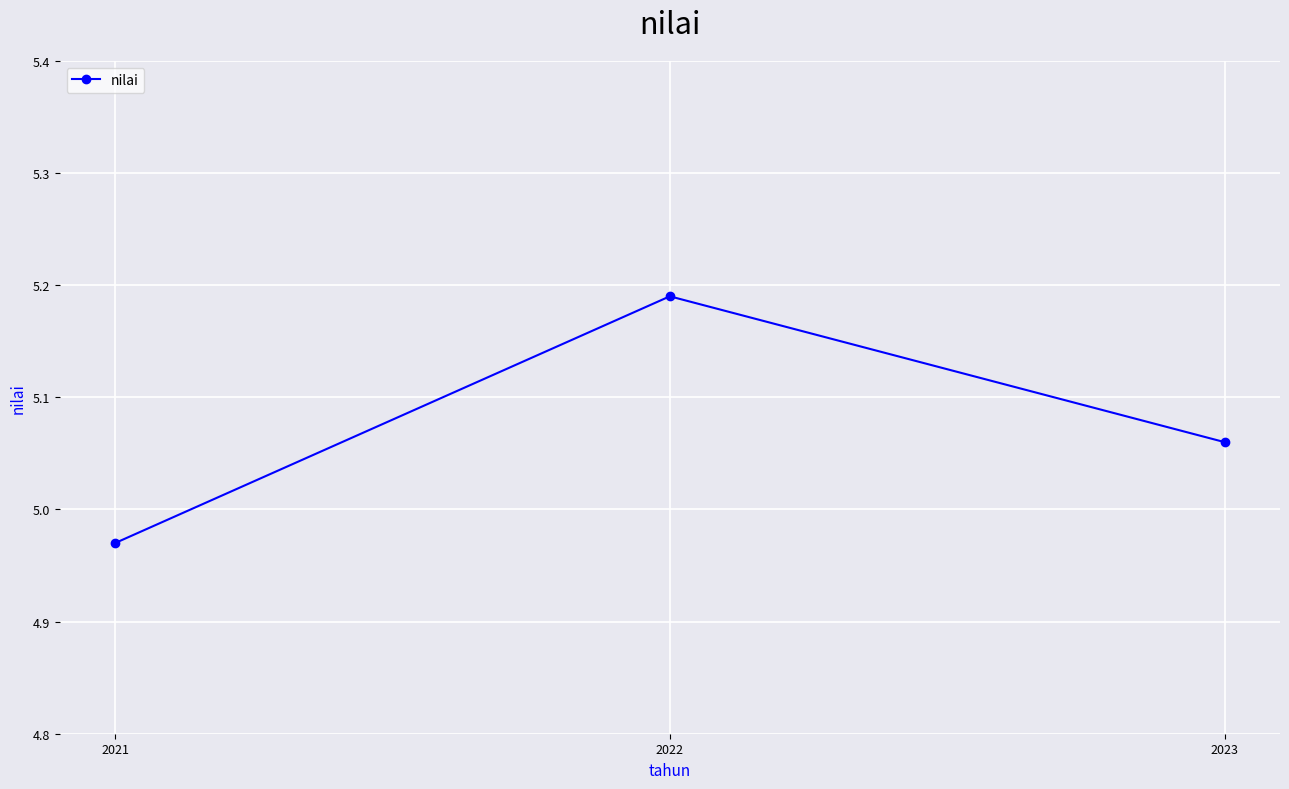

How many data points are above 5?

2